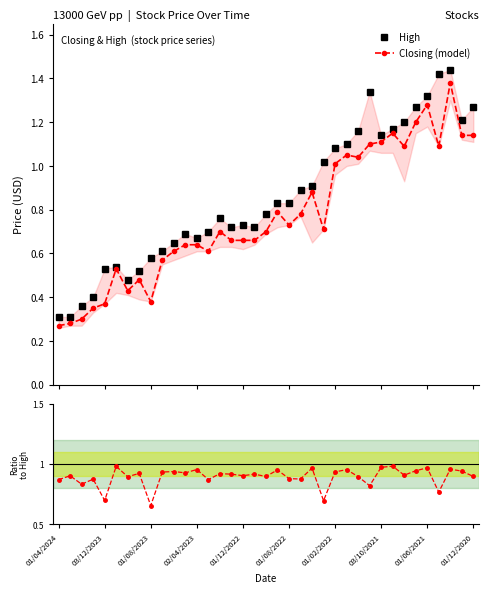

True or false: Closing (model) has more than 0 interior local peaks.

True